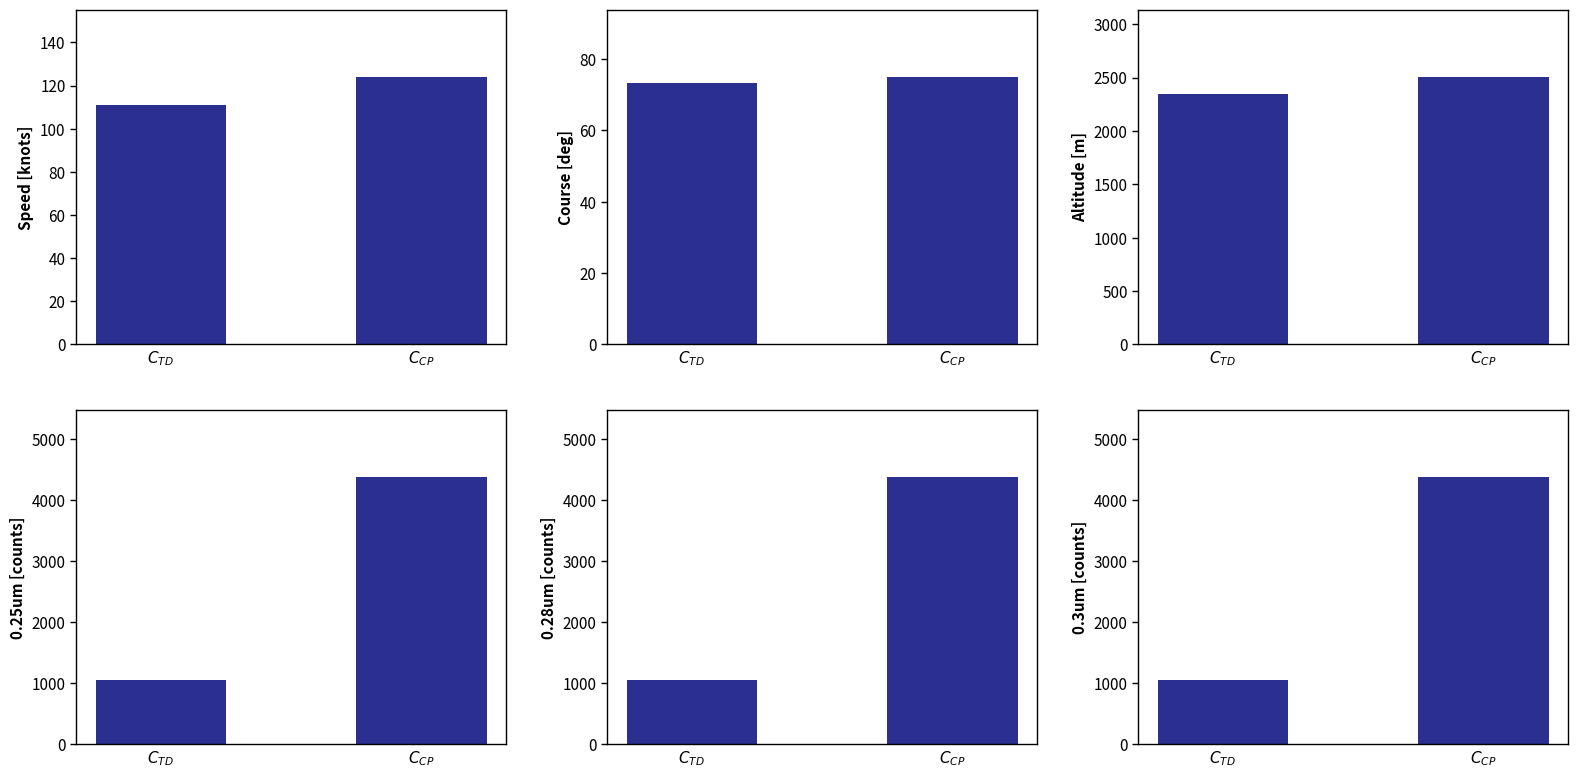

How many groups of bars are there?

2